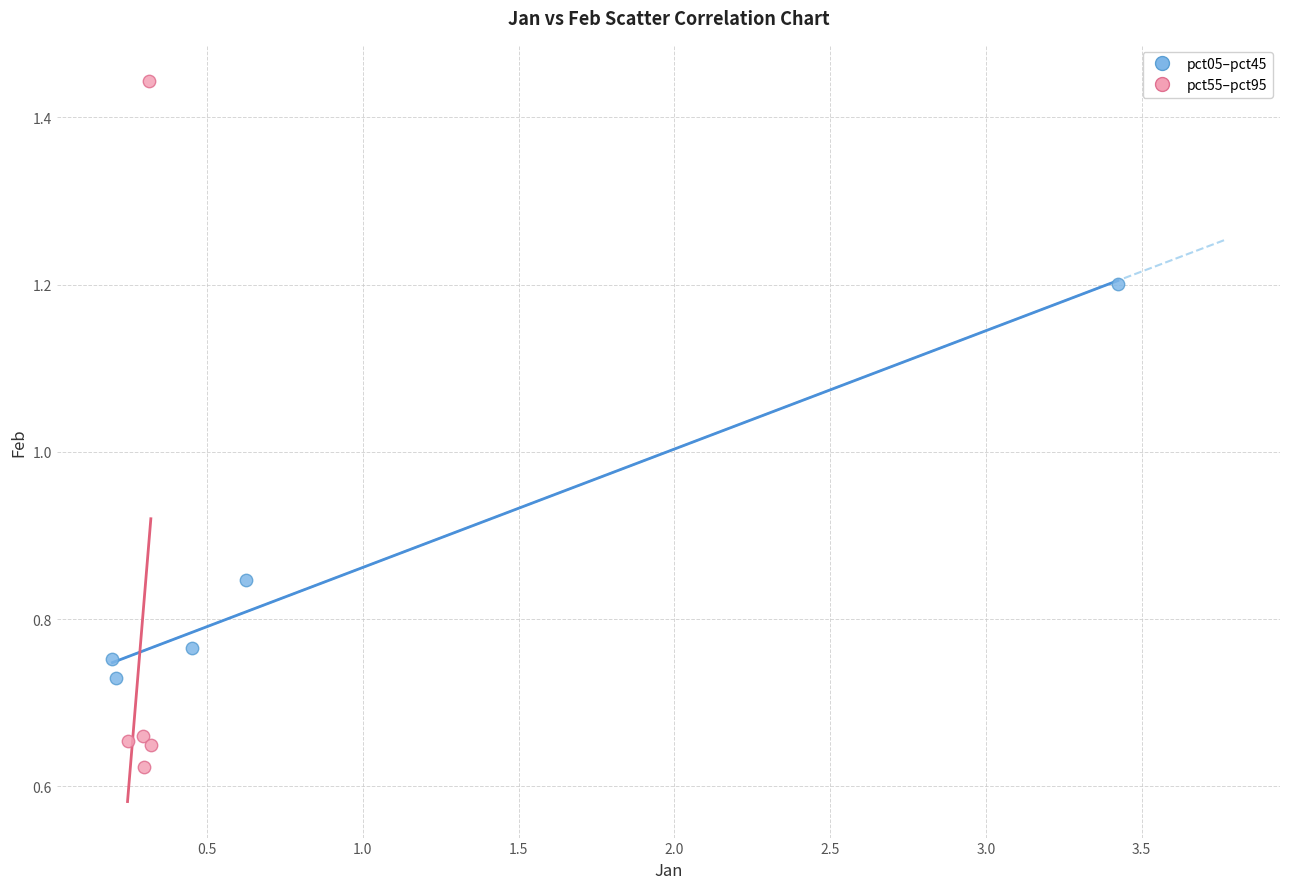

Which series has the widest spread of Y values?

pct55–pct95